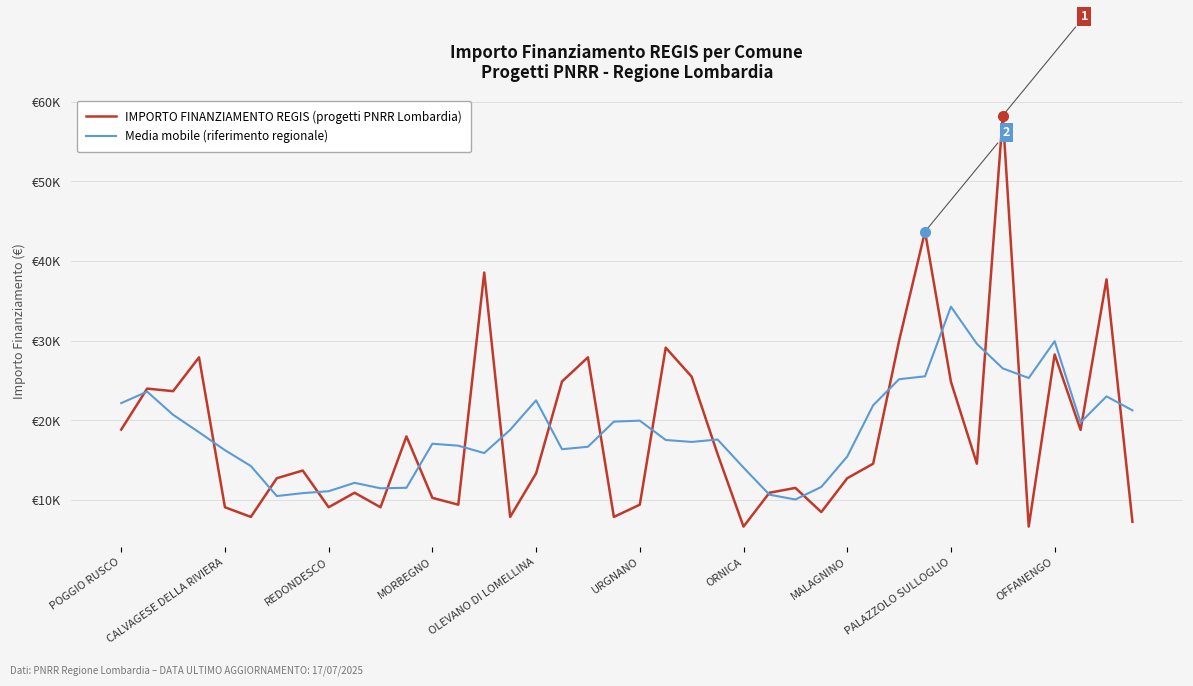

Is this an area chart (filled region under the line)?

No